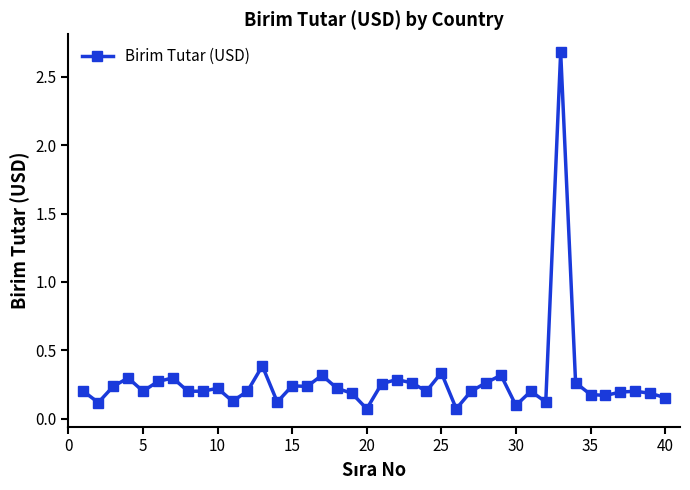

True or false: the data has more than 2 interior local peaks.

True